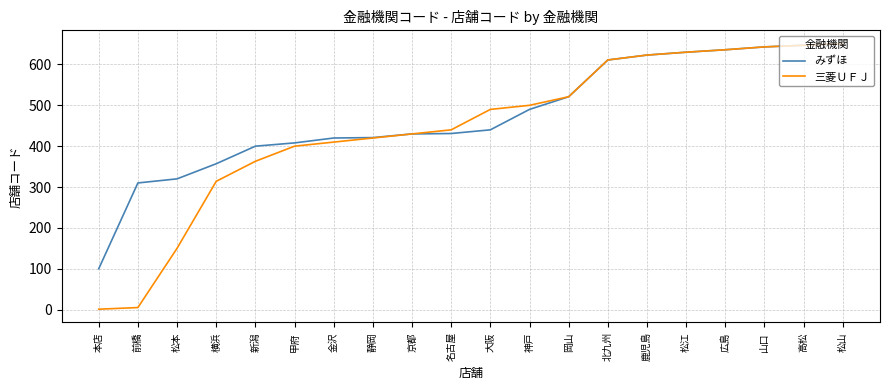

Is this an area chart (filled region under the line)?

No